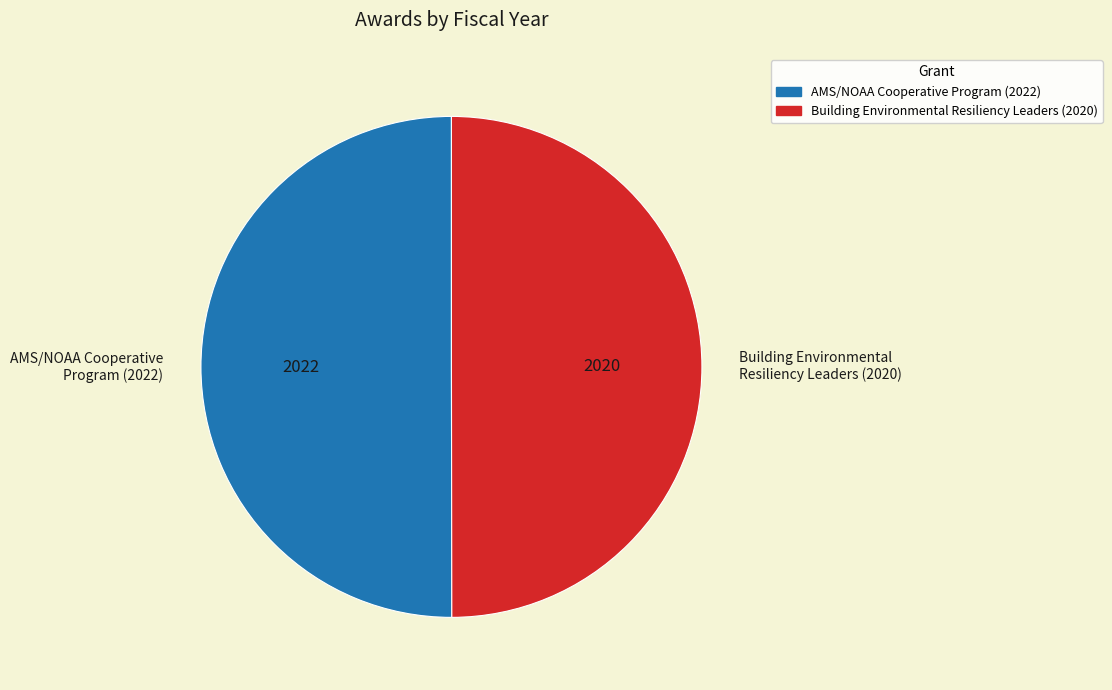

Do AMS/NOAA Cooperative Program (2022) and Building Environmental Resiliency Leaders (2020) together represent more than half of the pie?

Yes